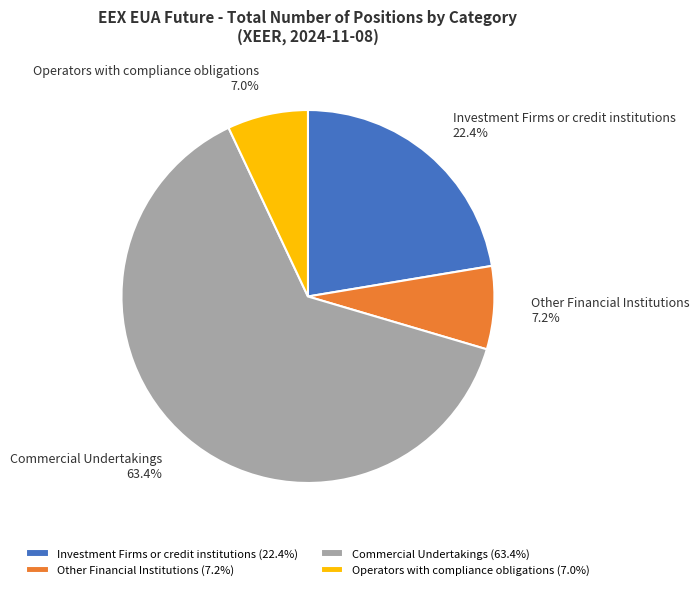

Combined, what portion of the pie is Other Financial Institutions and Investment Firms or credit institutions?

29.6%